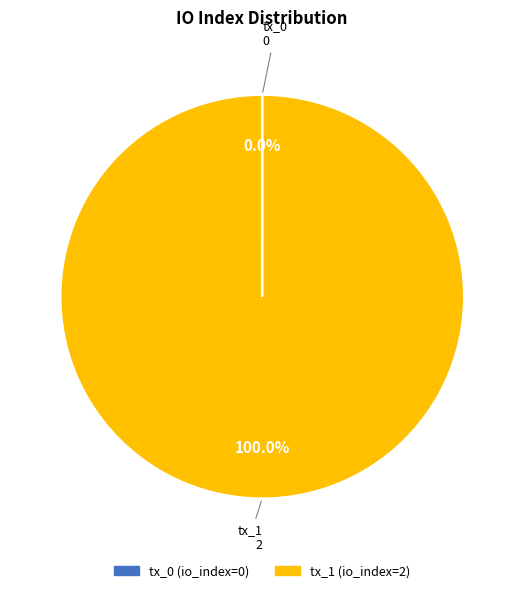

Which slice is the largest?

tx_1